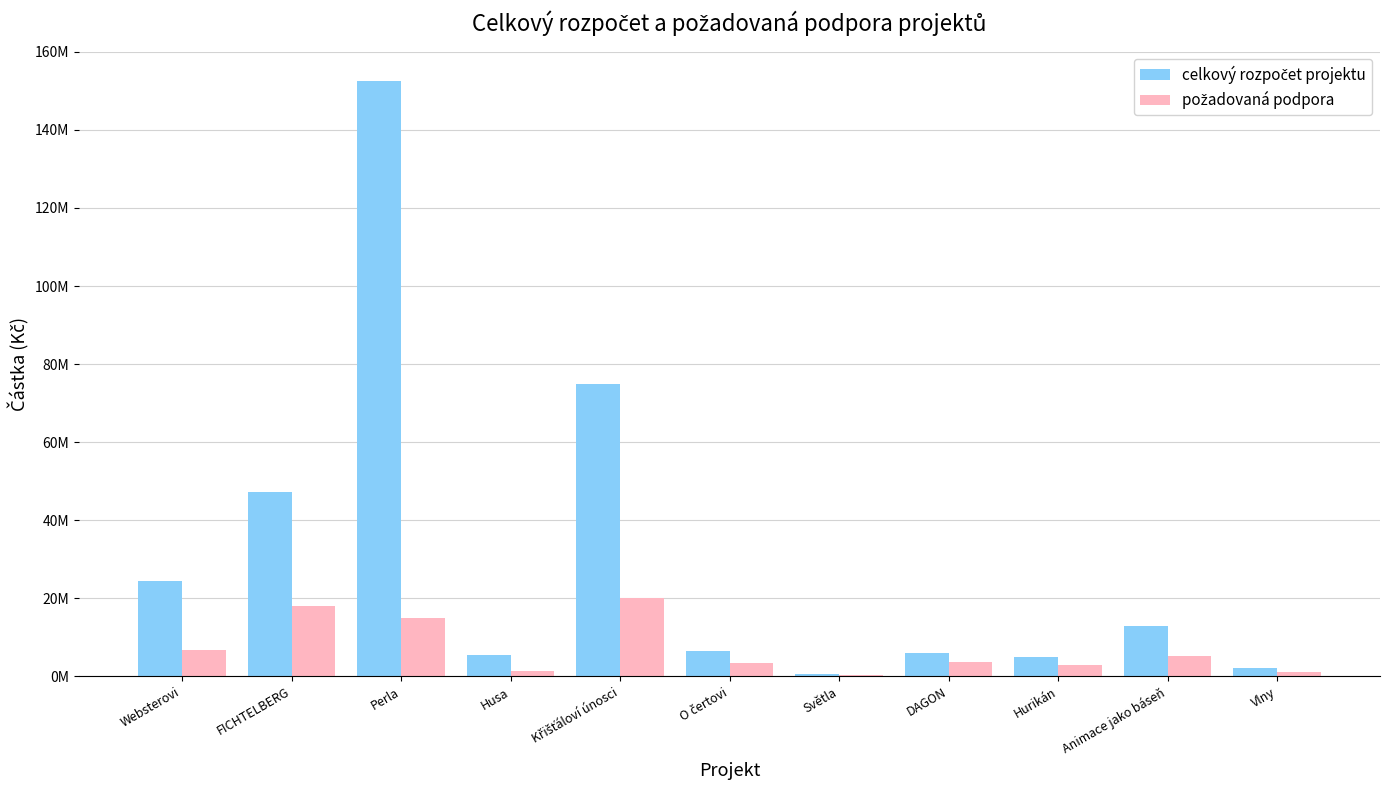

True or false: celkový rozpočet projektu has a value of 440240 at Vlny.

False